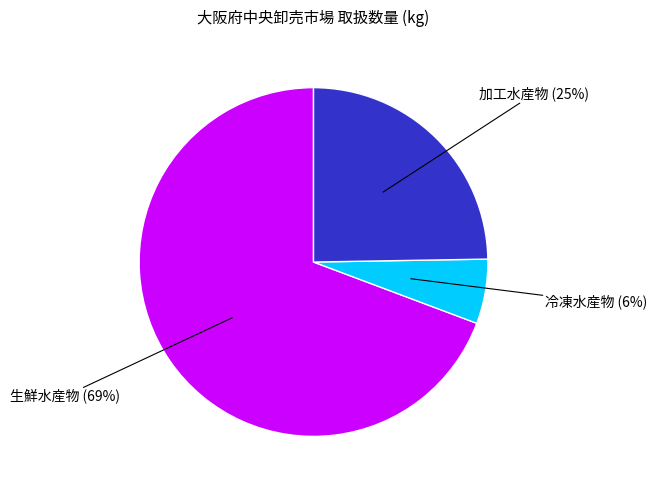

How many segments does this pie chart have?

3